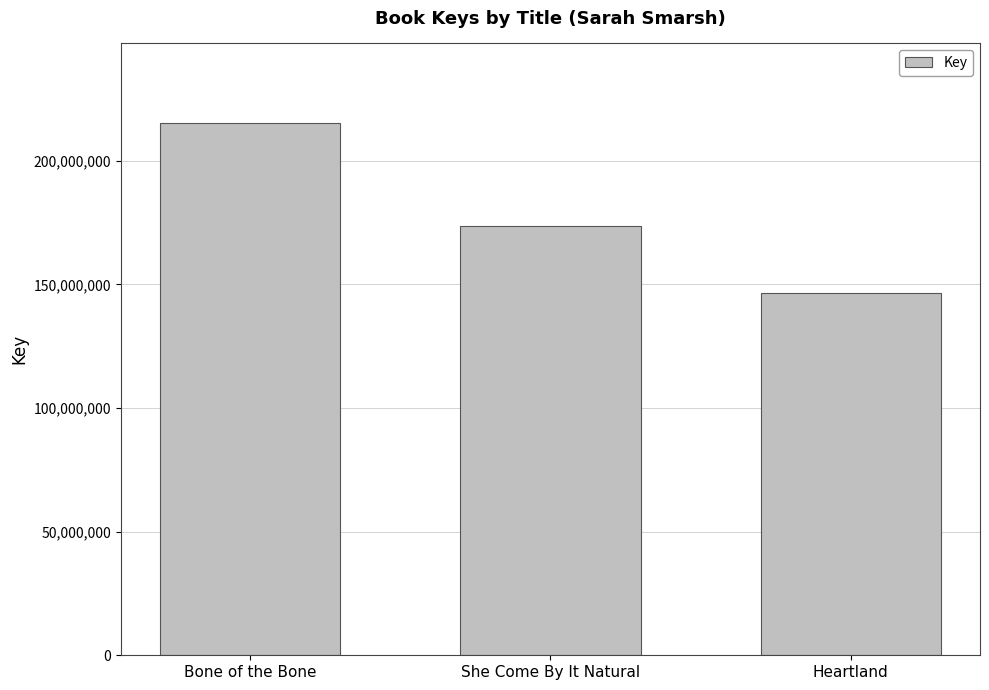

Reading left to right, transcribe all the data shown in this chart.

Bone of the Bone=215220579	She Come By It Natural=173546126	Heartland=146718083